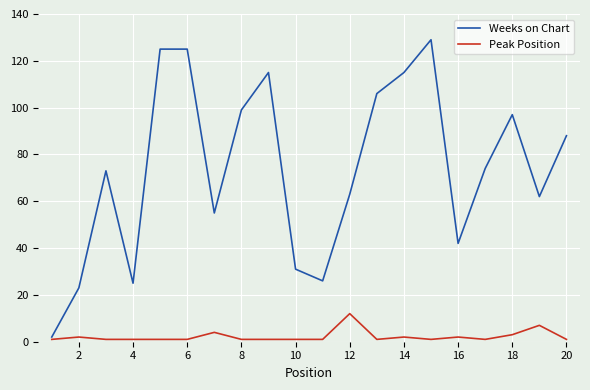

Which series has the largest total across all categories?

Weeks on Chart